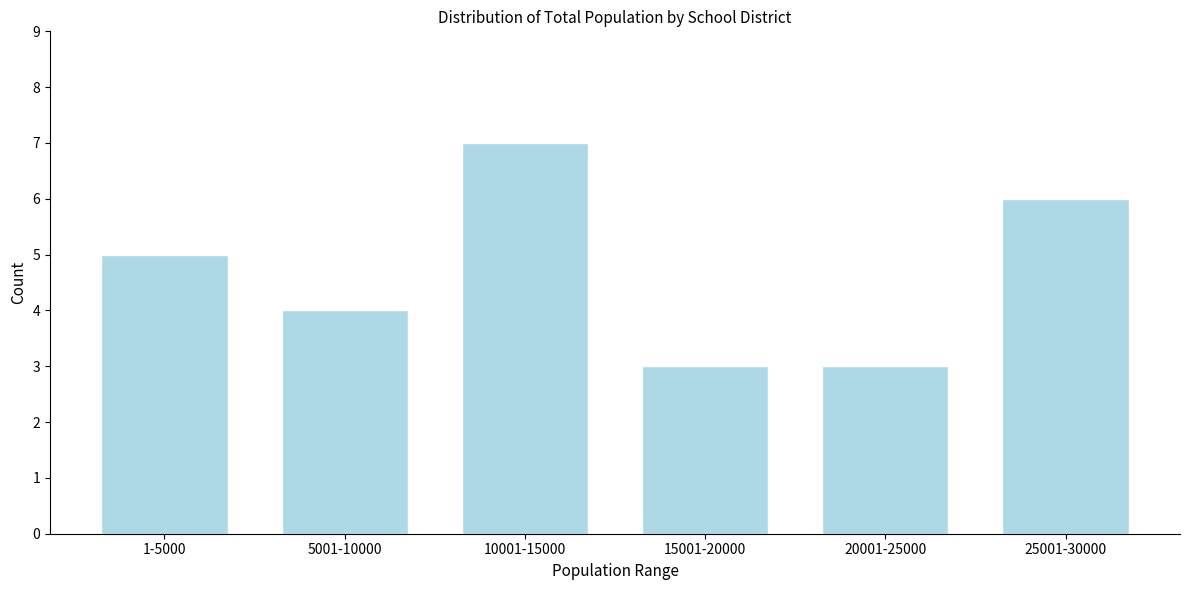

Reading right to left, extract all data points from this chart.

25001-30000=6	20001-25000=3	15001-20000=3	10001-15000=7	5001-10000=4	1-5000=5